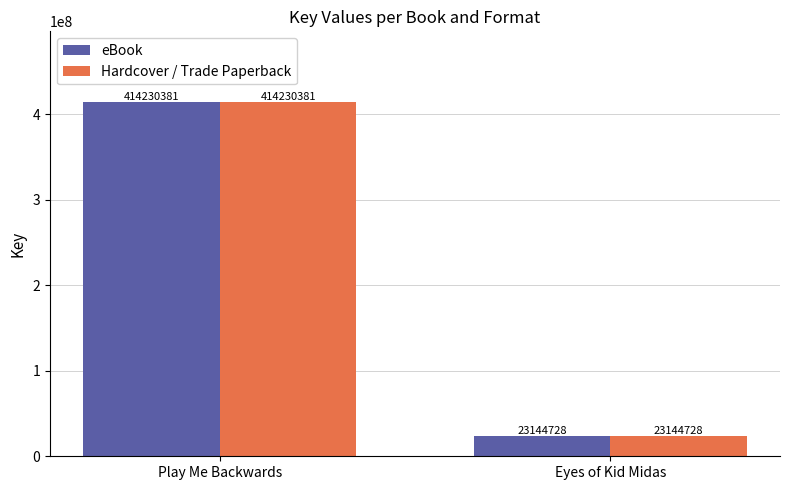

What is the difference between the Hardcover / Trade Paperback values at Play Me Backwards and Eyes of Kid Midas?

391085653